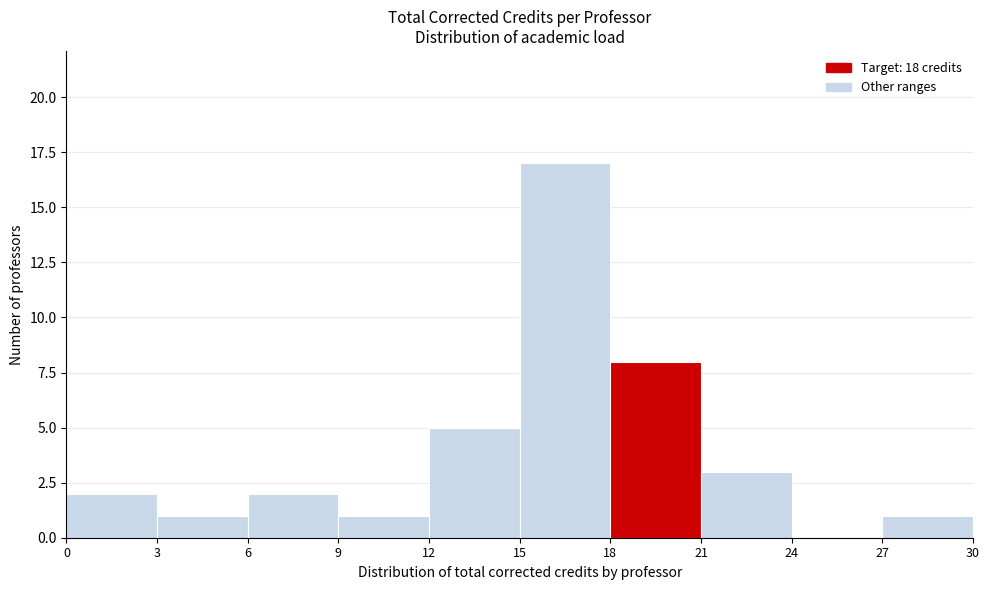

How tall is the bar that spans 9 to 12 on the x-axis? The values are not printed on the chart, so give them approximately, as read against the axis.

1